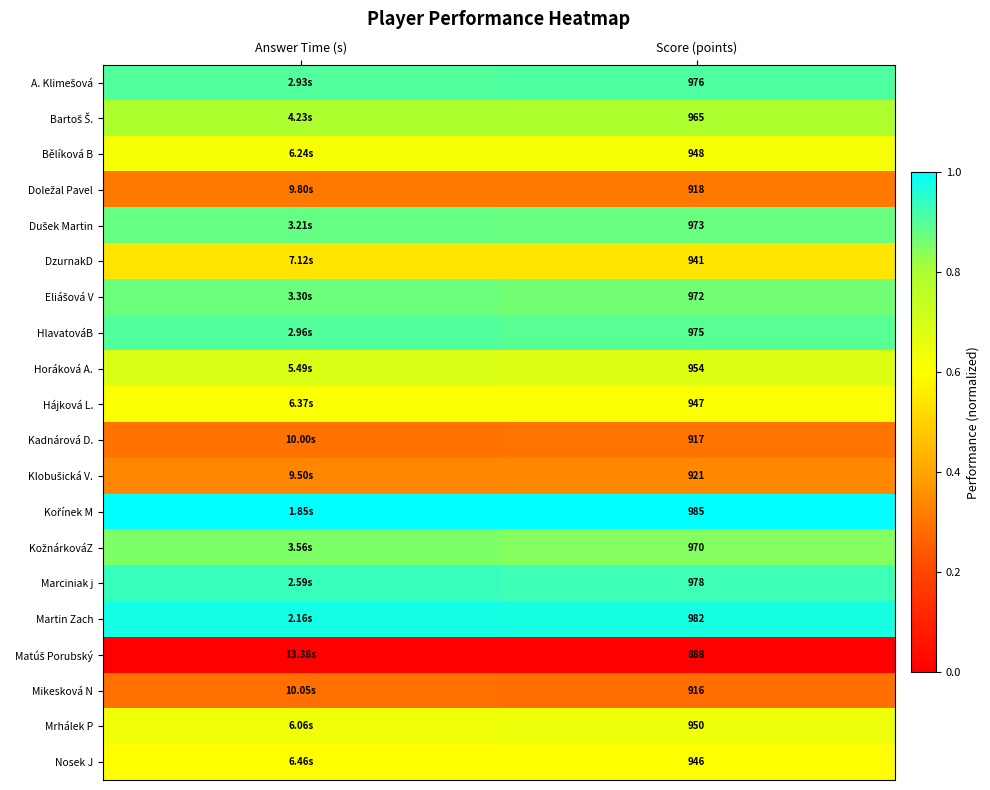

The value of Kadnárová D. at Score (points) is 0.3. True or false?

True